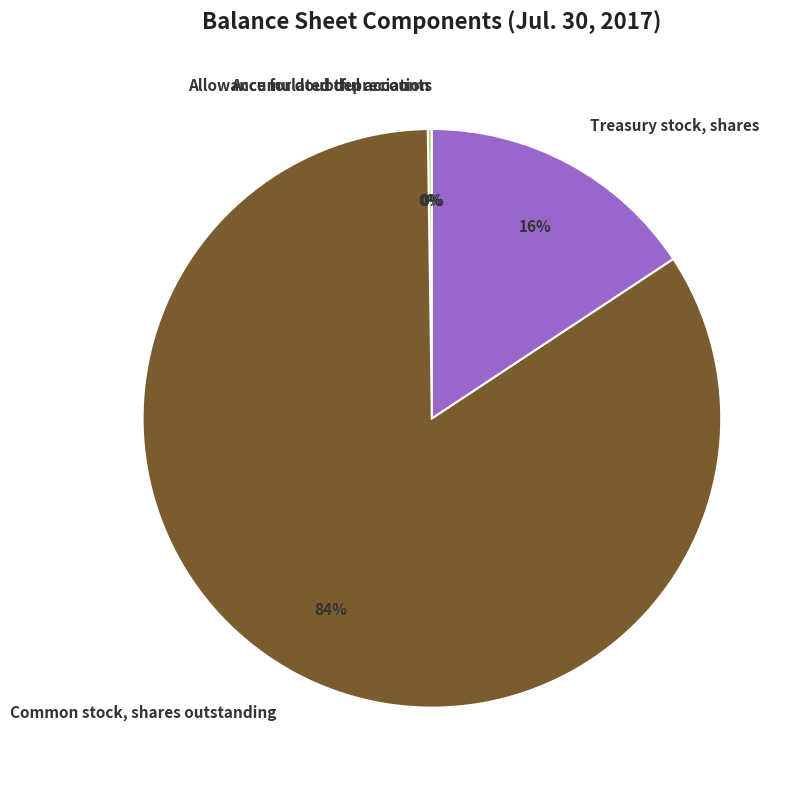

Which category accounts for the majority?

Common stock, shares outstanding